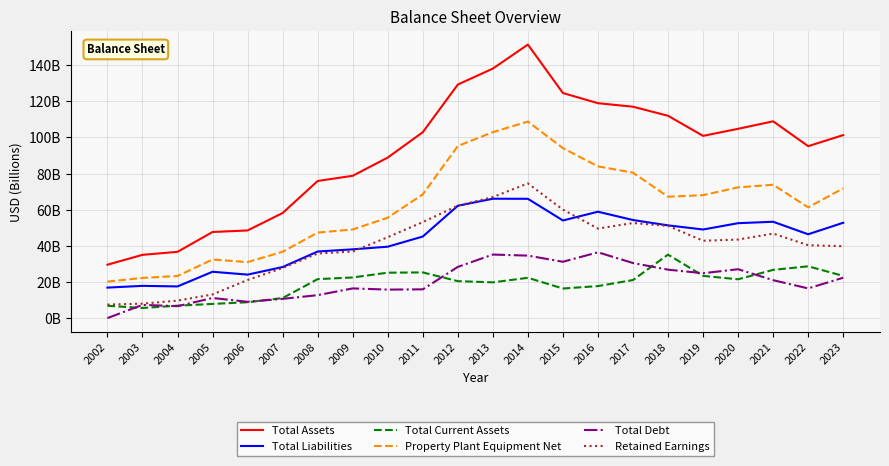

True or false: Total Debt and Total Assets cross at least once.

False